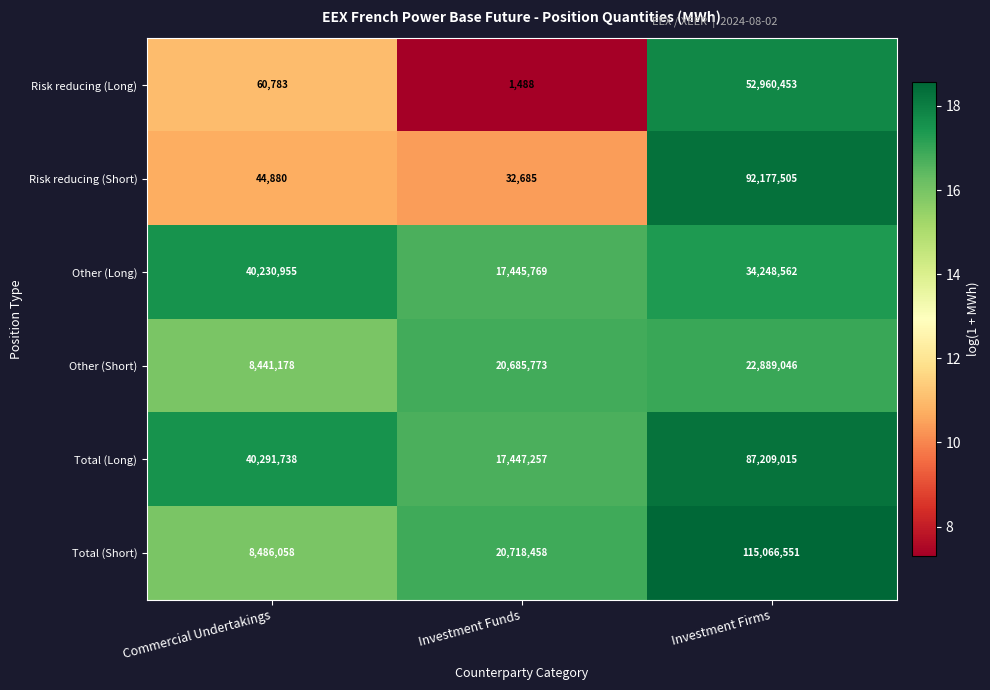

Which label corresponds to the smallest value in the chart?

Investment Funds